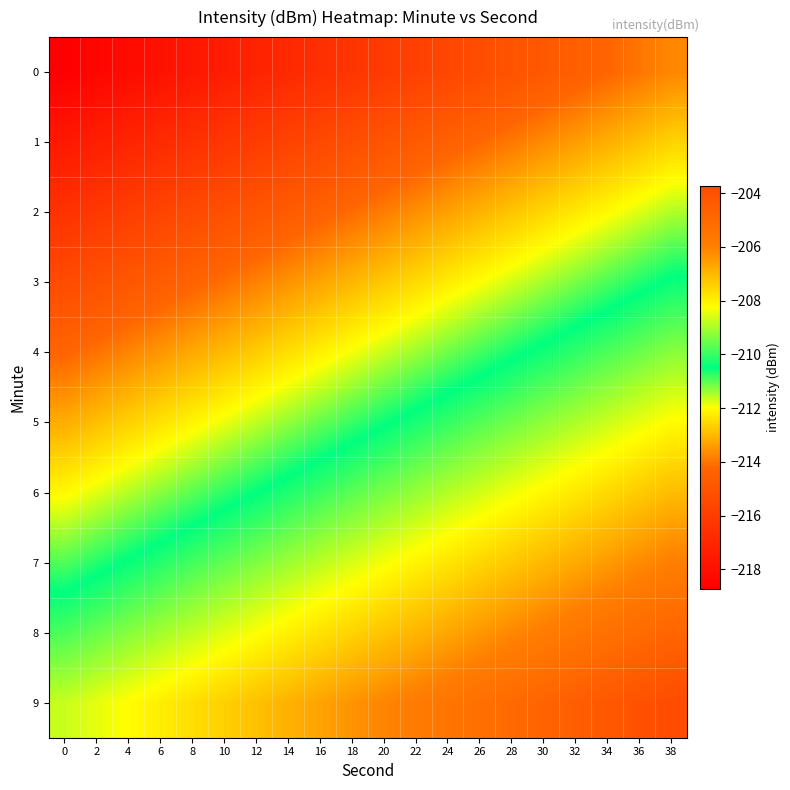

Which series has the largest total across all categories?

9